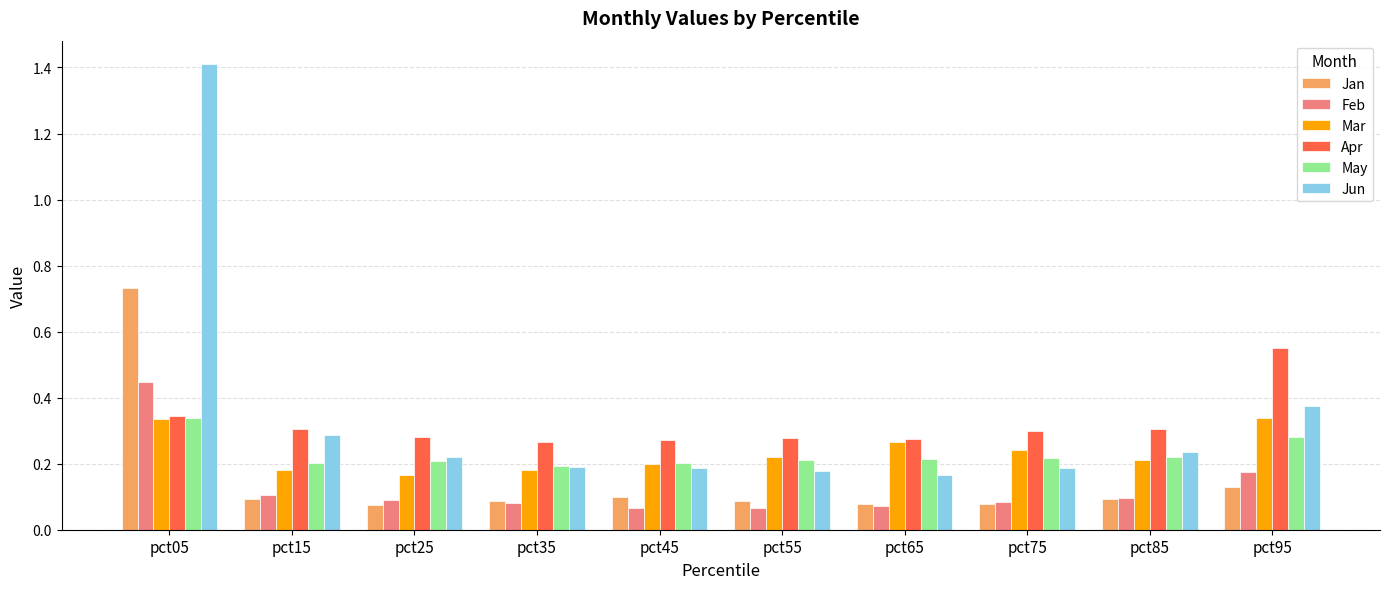

How many groups of bars are there?

10